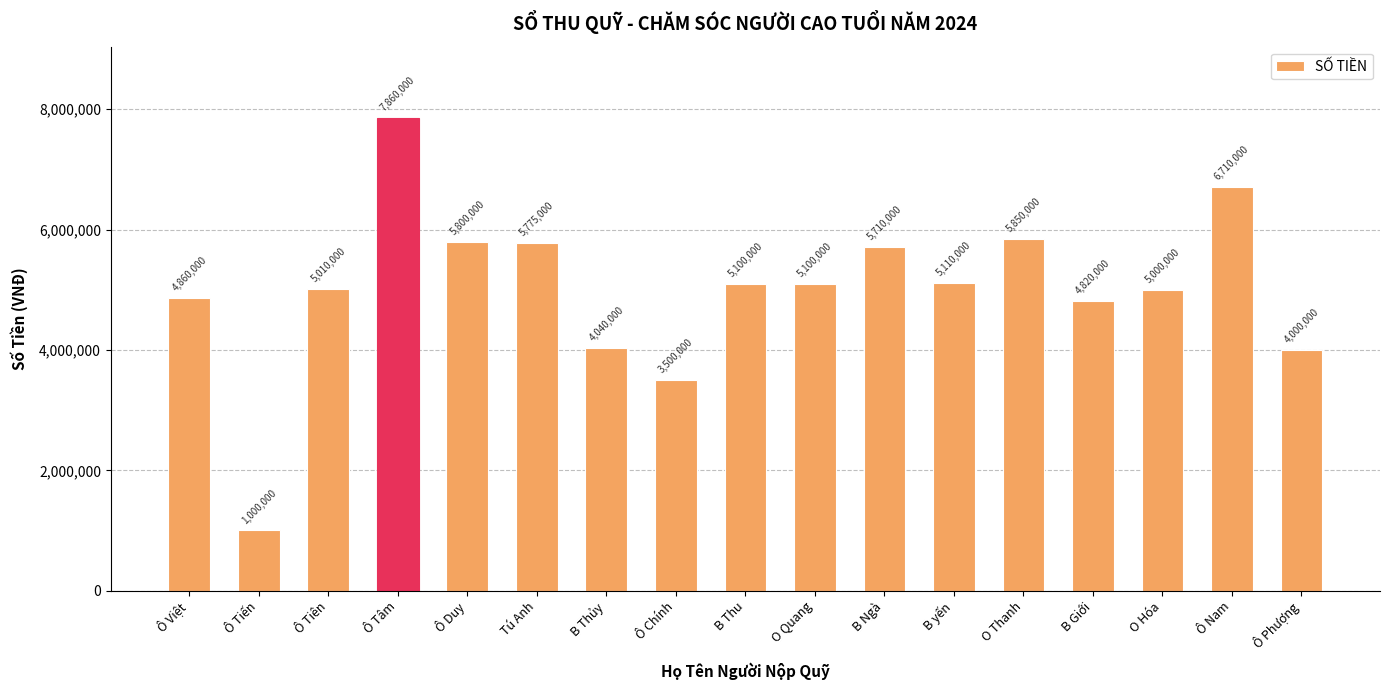

What is the change in value from Tú Anh to B Ngà?

-65000